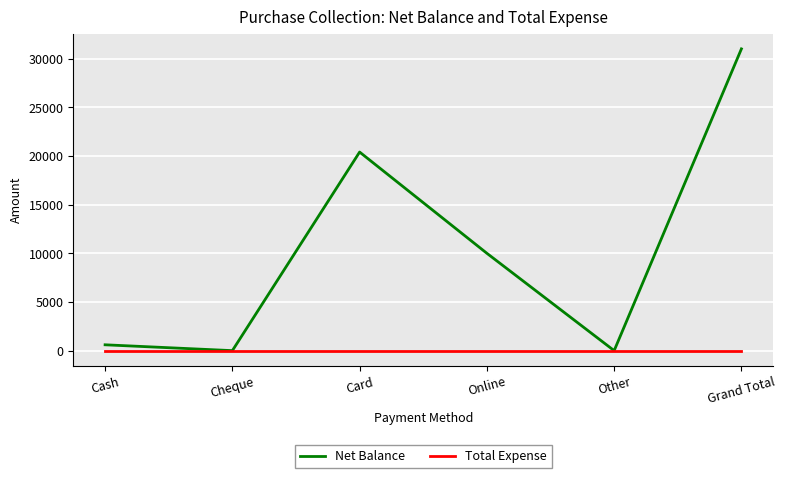

List the series in order of their overall mean, highest first.

Net Balance, Total Expense